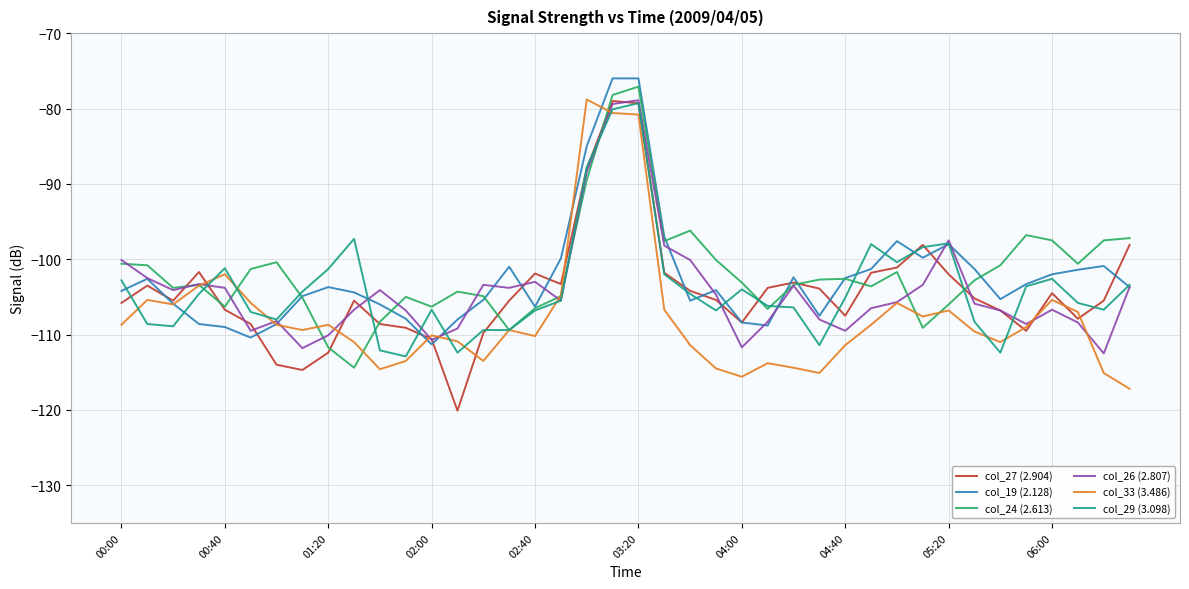

Which series has the largest range (max minus min)?

col_27 (2.904)